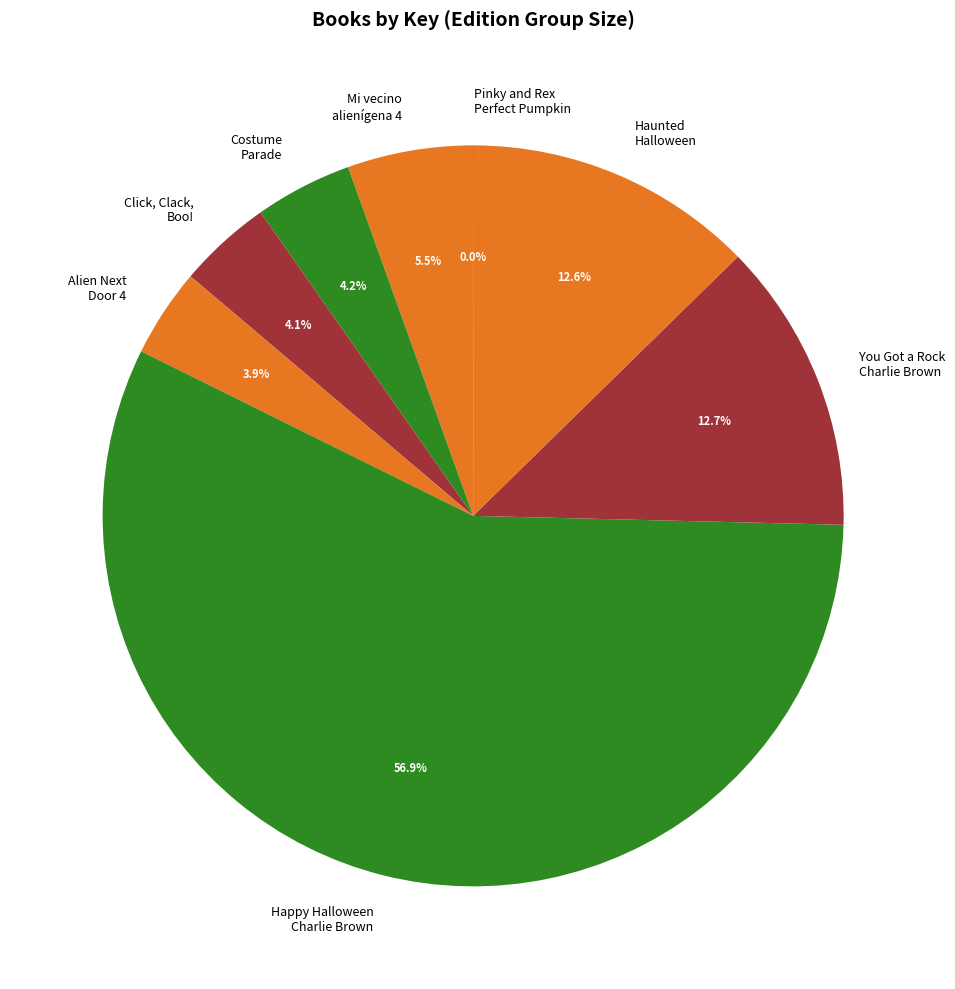

The Costume Parade slice represents 4% of the pie. True or false?

True